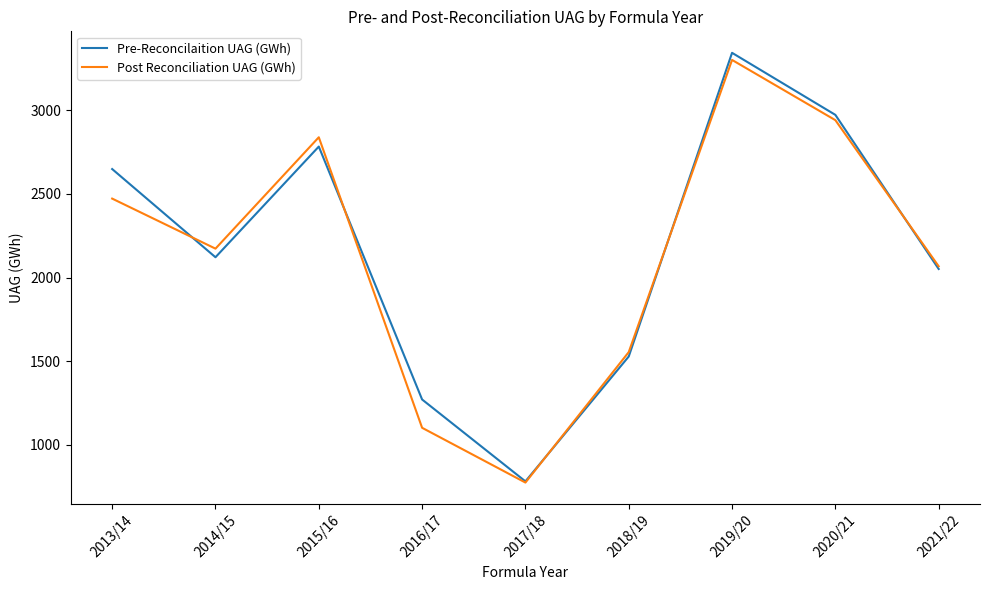

At which category is the sum across all series the highest?

2019/20